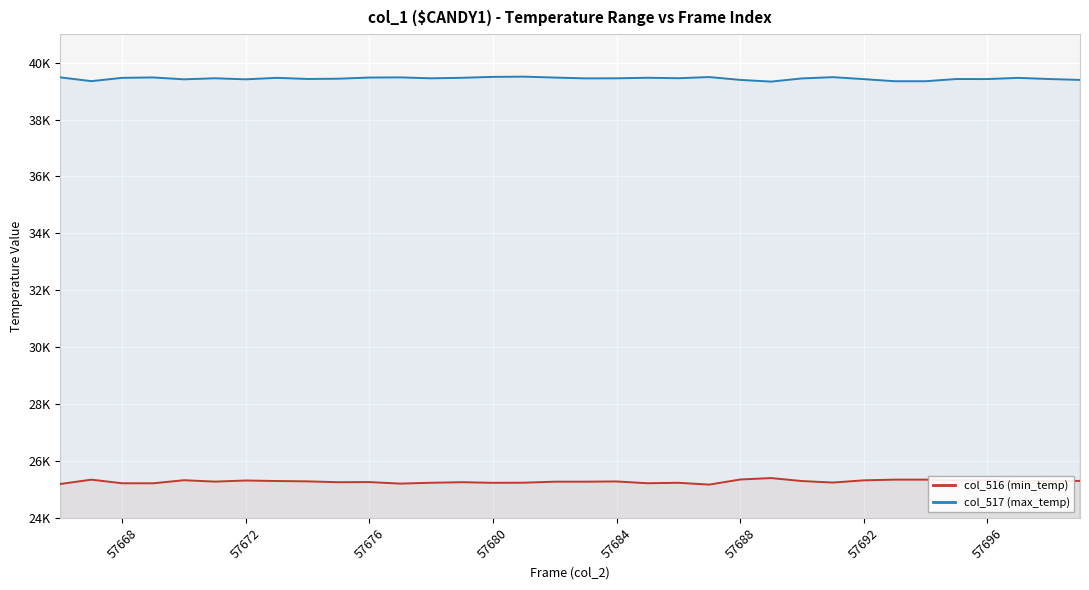

How many values in the col_517 (max_temp) series exceed 39449?

16